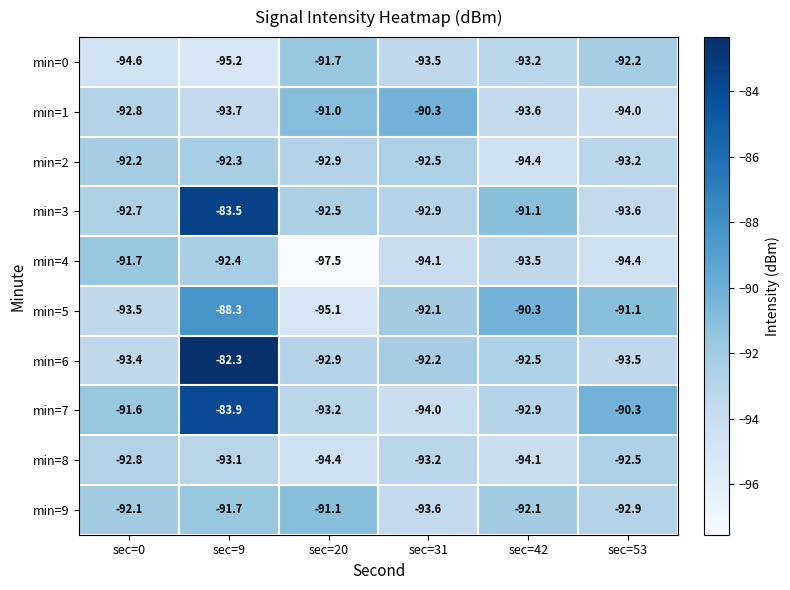

The min=2 series shows -92.9 at sec=20. True or false?

True